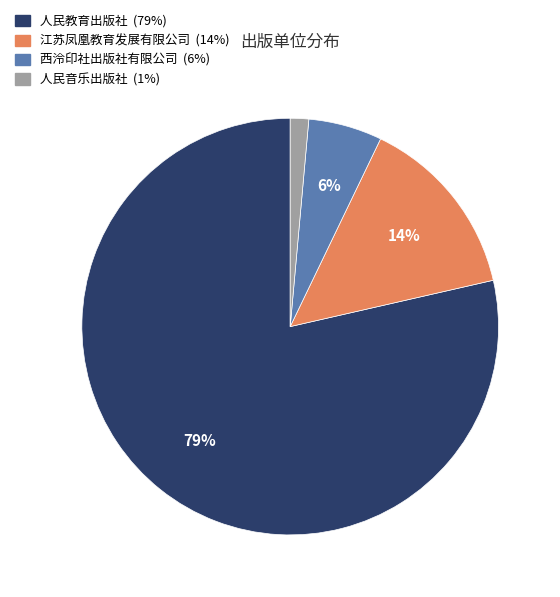

To the nearest percent, what is the average slice percentage?

25%